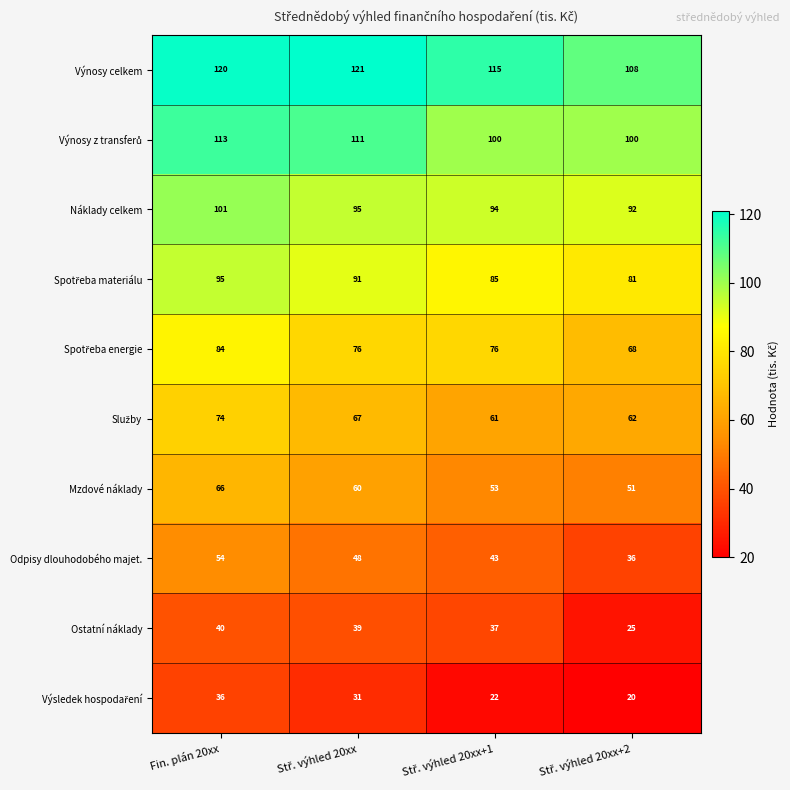

Which series has the largest total across all categories?

Výnosy celkem